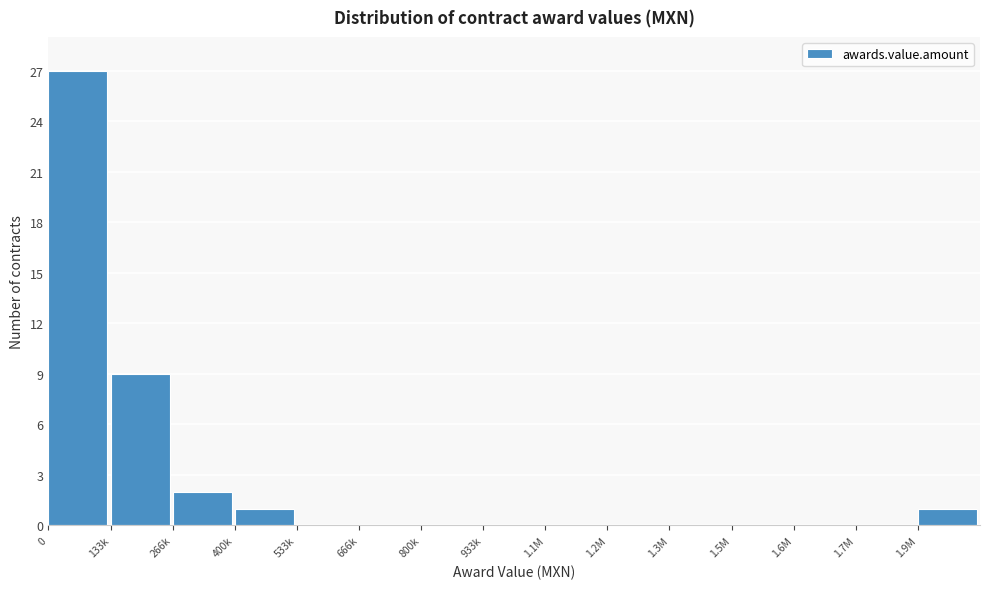

Reading left to right, transcribe all the data shown in this chart.

0=27	133k=9	266k=2	400k=1	533k=0	666k=0	800k=0	933k=0	1.1M=0	1.2M=0	1.3M=0	1.5M=0	1.6M=0	1.7M=0	1.9M=1